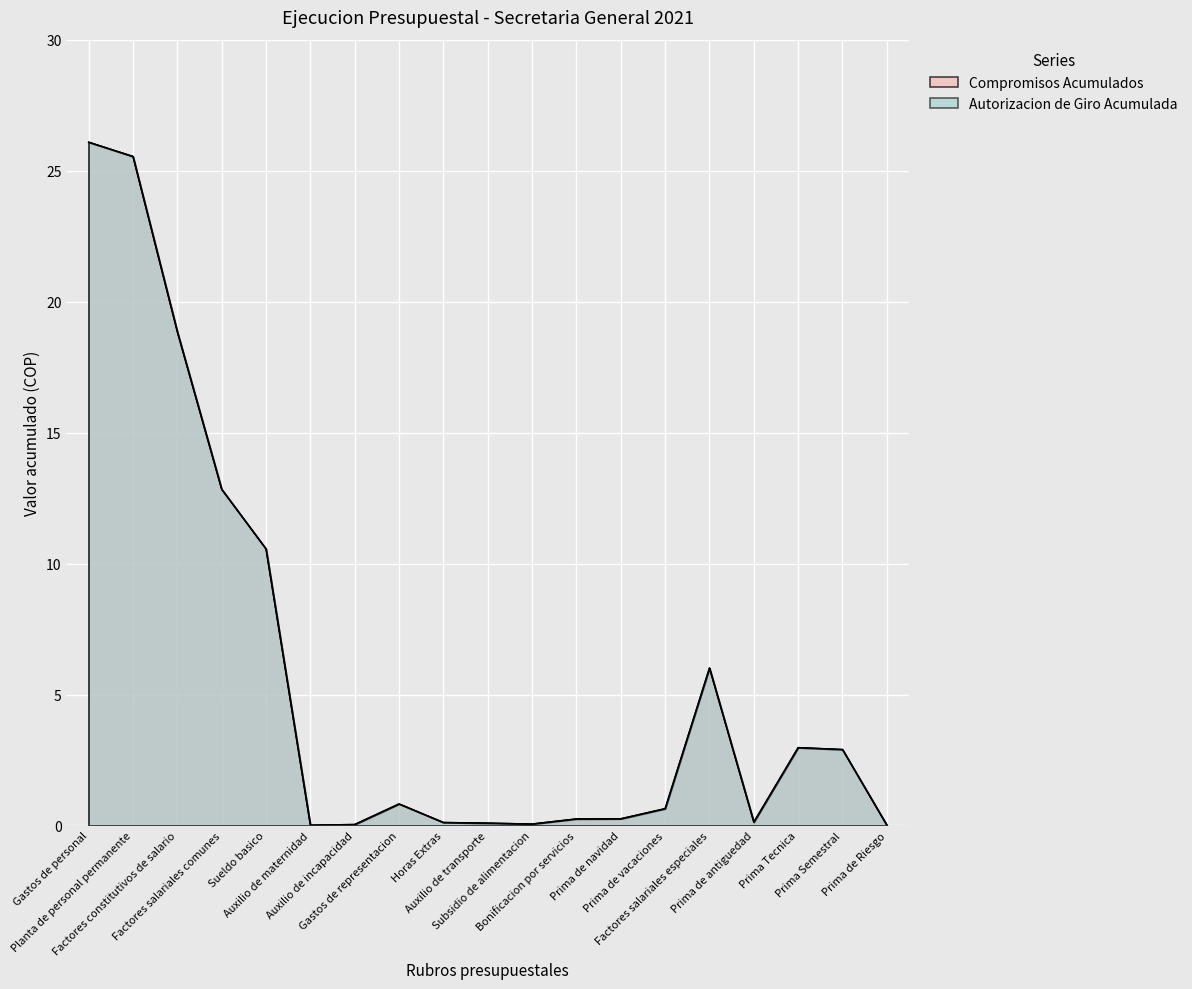

What is the value of the ACUMULADO_GIRO point at the 8th from the left?

0.8